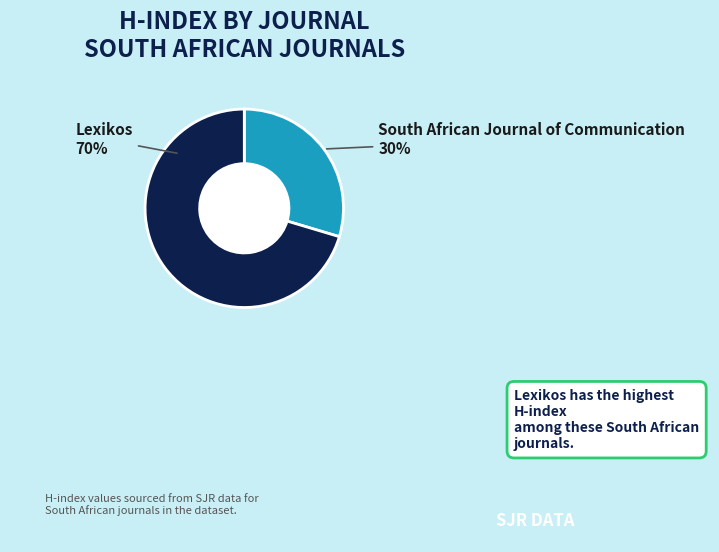

Which slice is the largest?

Lexikos